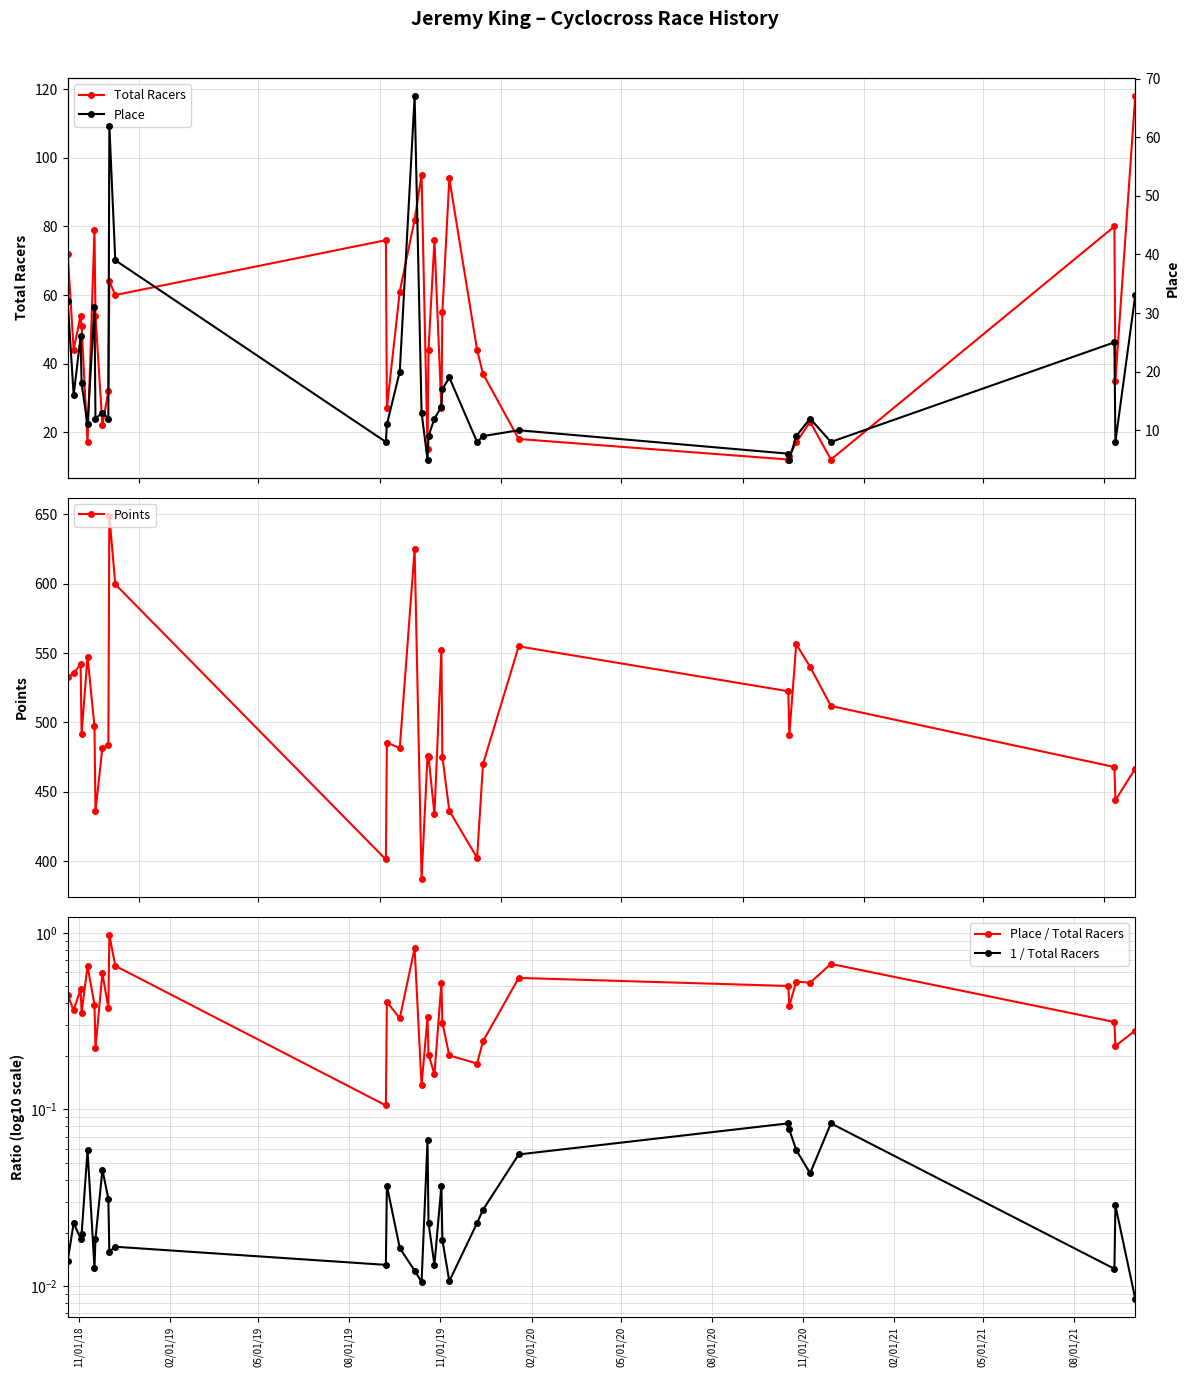

What is the value of the Points point at the 6th from the left?

497.1